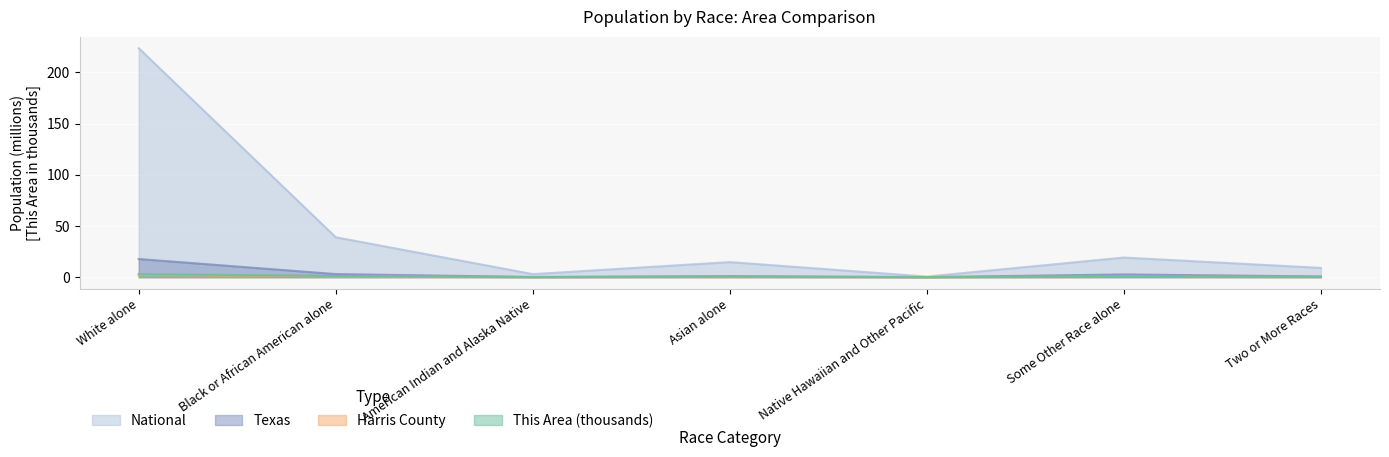

The Texas series shows 2.1 at Black or African American alone. True or false?

False